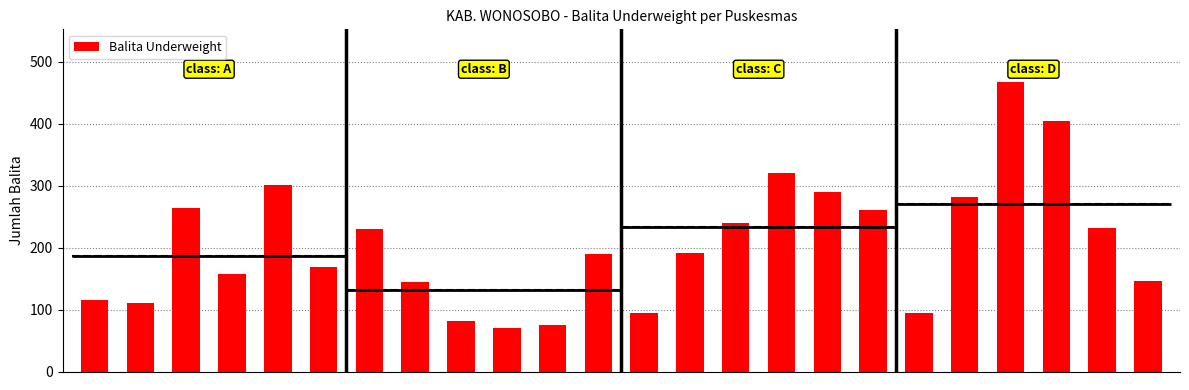

What is the average value?

205